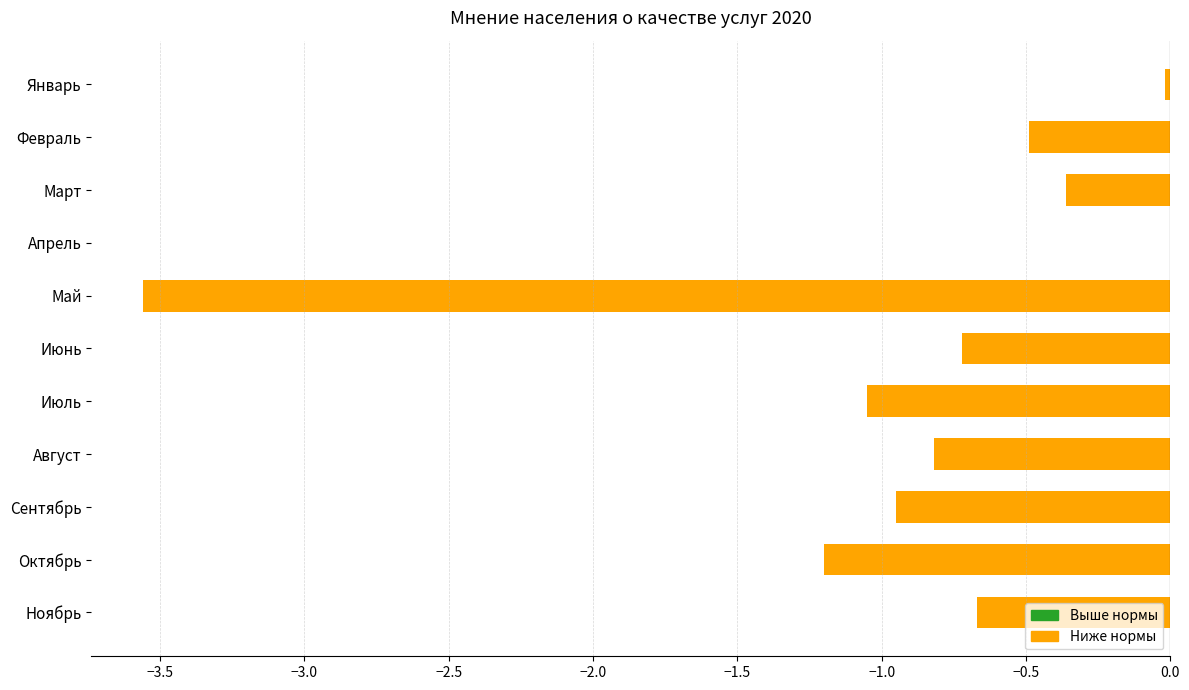

Between Июль and Сентябрь, which is larger?

Сентябрь